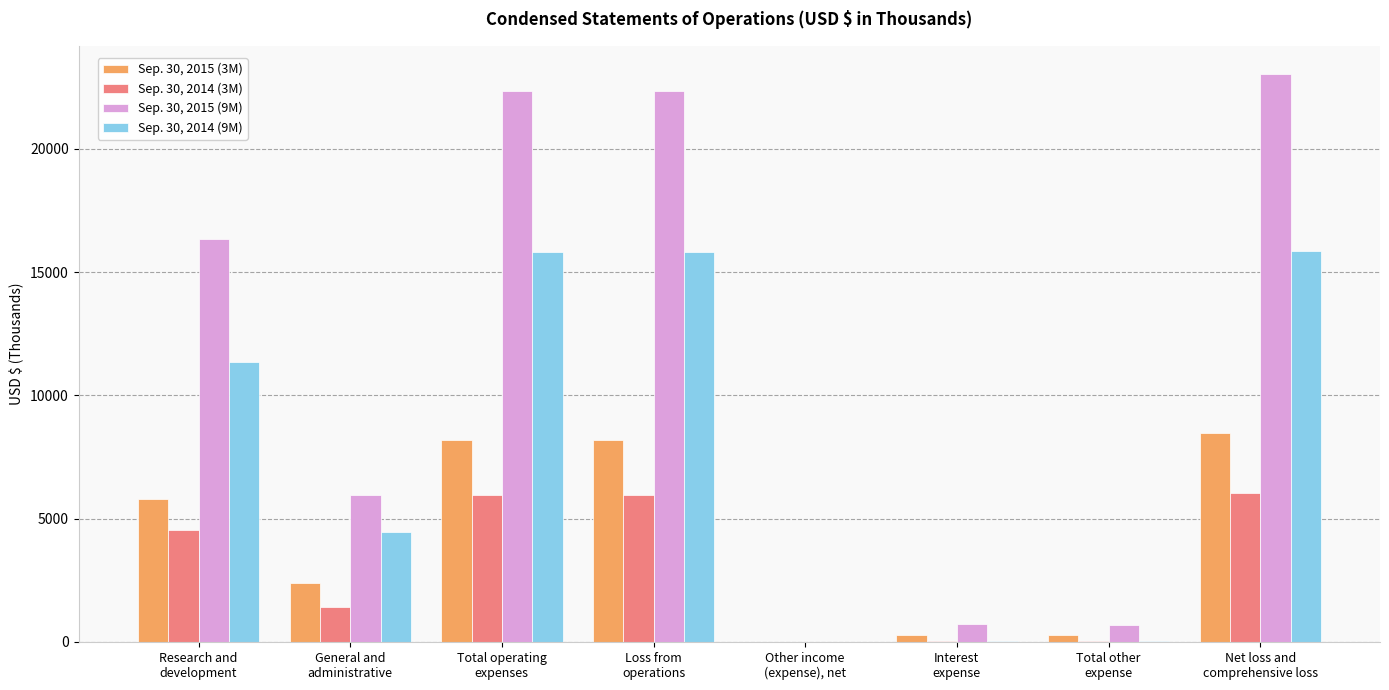

Which series has the largest total across all categories?

Sep. 30, 2015 (9M)